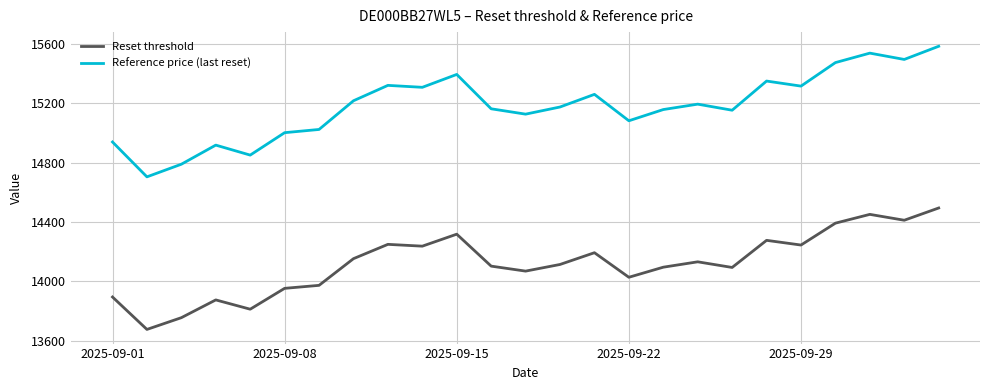

What is the difference between the second highest and minimum values in the Reference price (last reset) series?

834.6